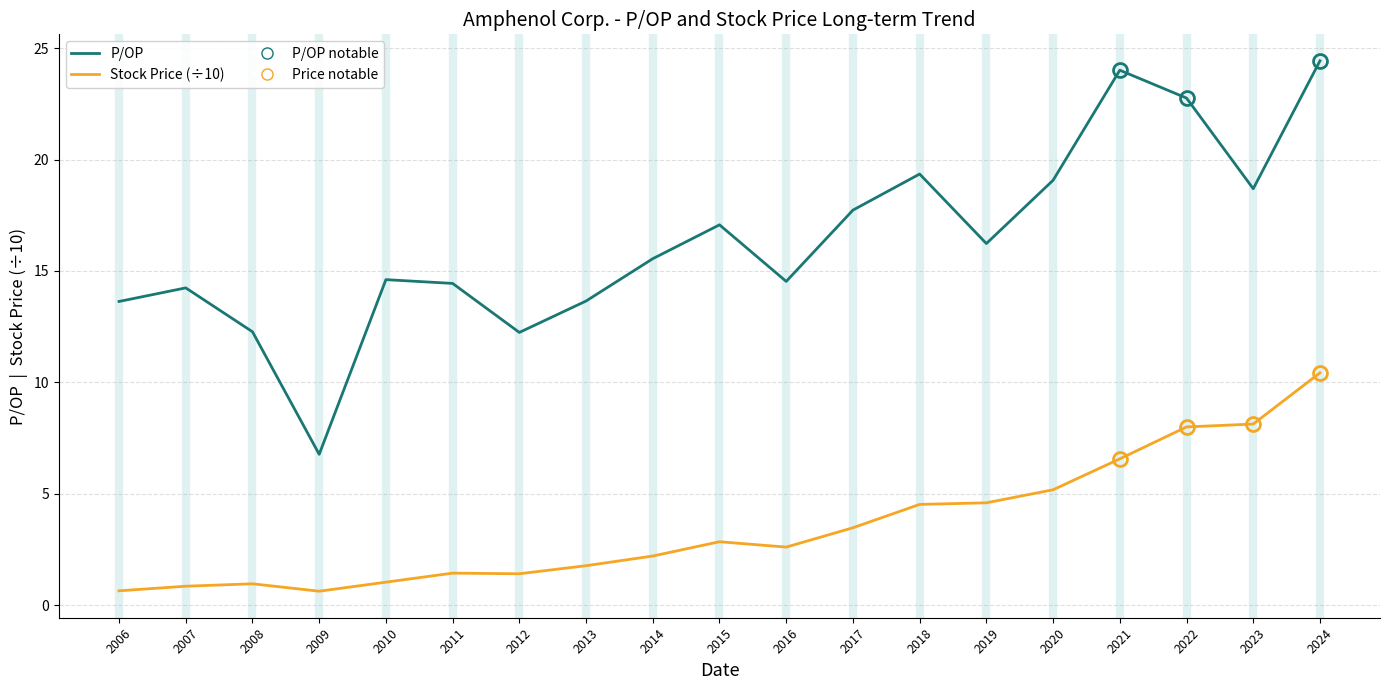

True or false: Stock Price (÷10) has a value of 5.2 at 2020.

True